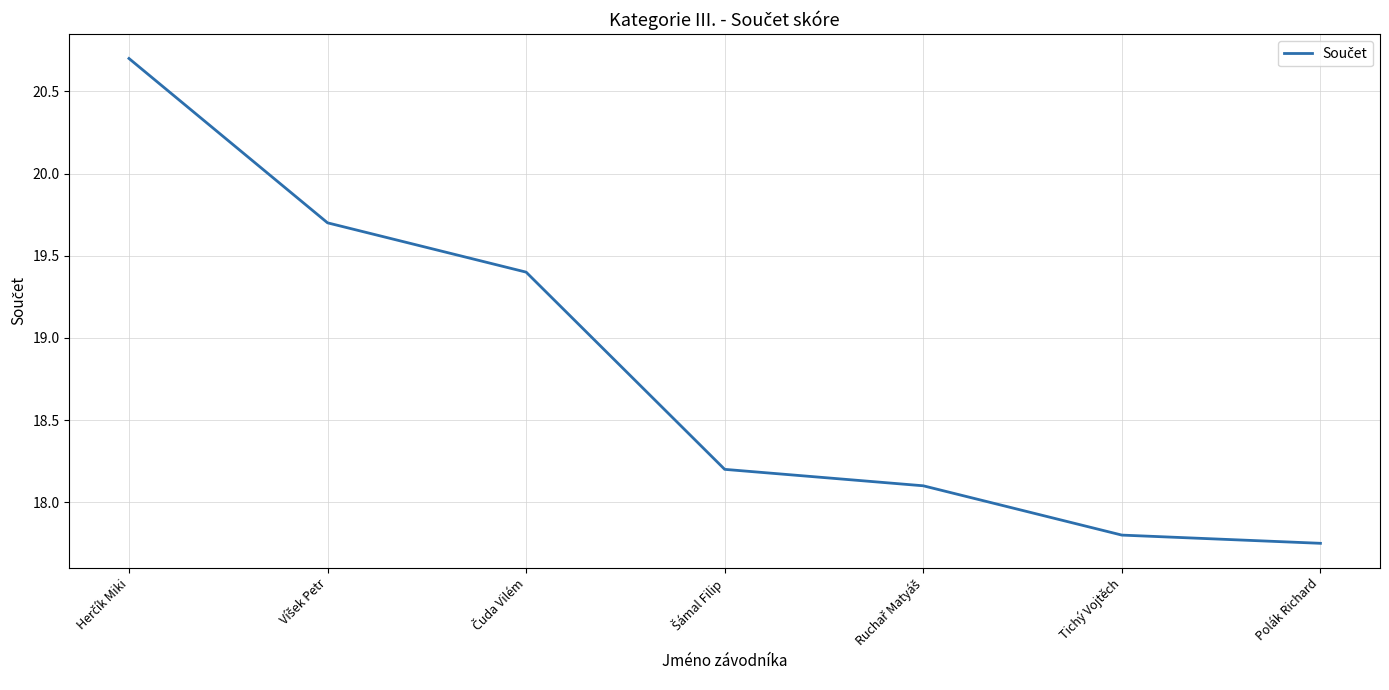

Count the number of categories in the chart.

7